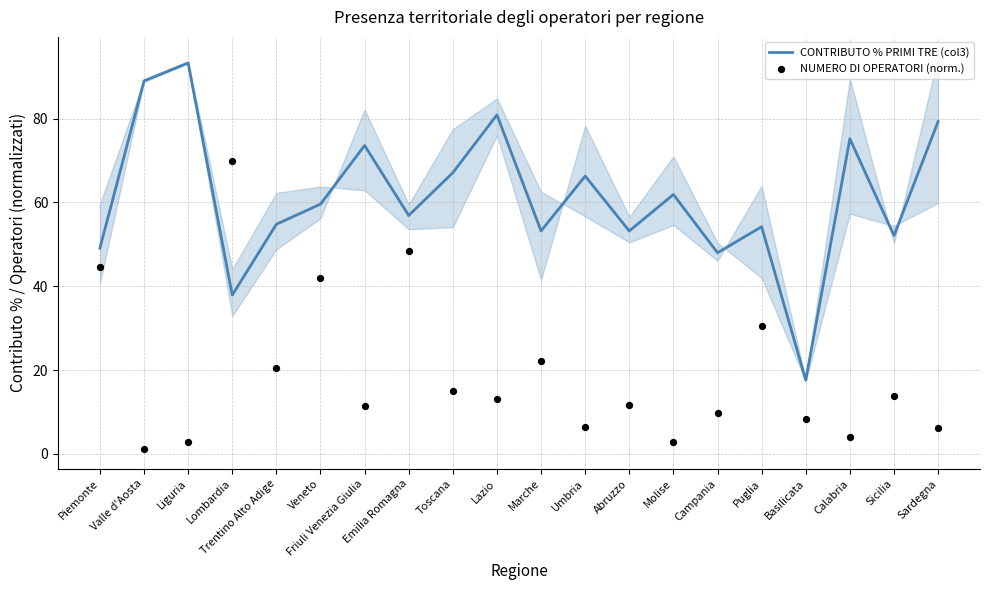

Is the value of NUMERO DI OPERATORI (norm.) at Emilia Romagna greater than the value of CONTRIBUTO % PRIMI TRE (col3) at Friuli Venezia Giulia?

No